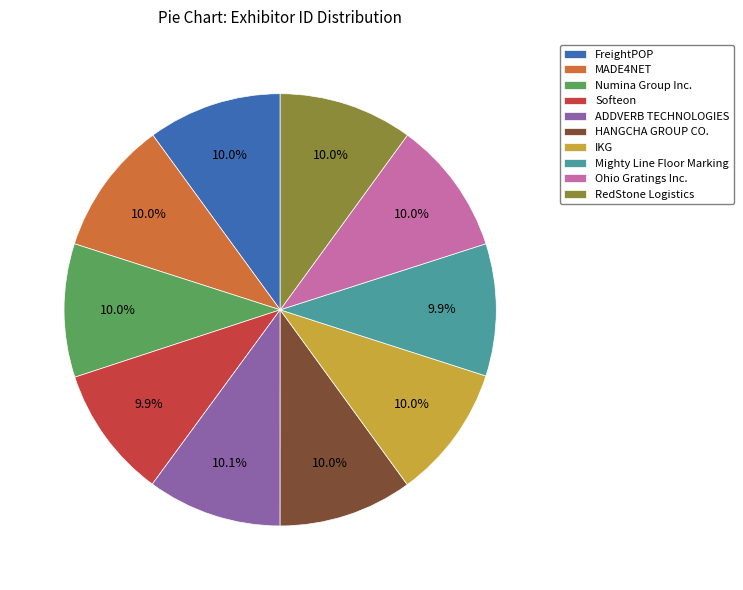

Combined, what portion of the pie is FreightPOP and Numina Group Inc.?

20.0%